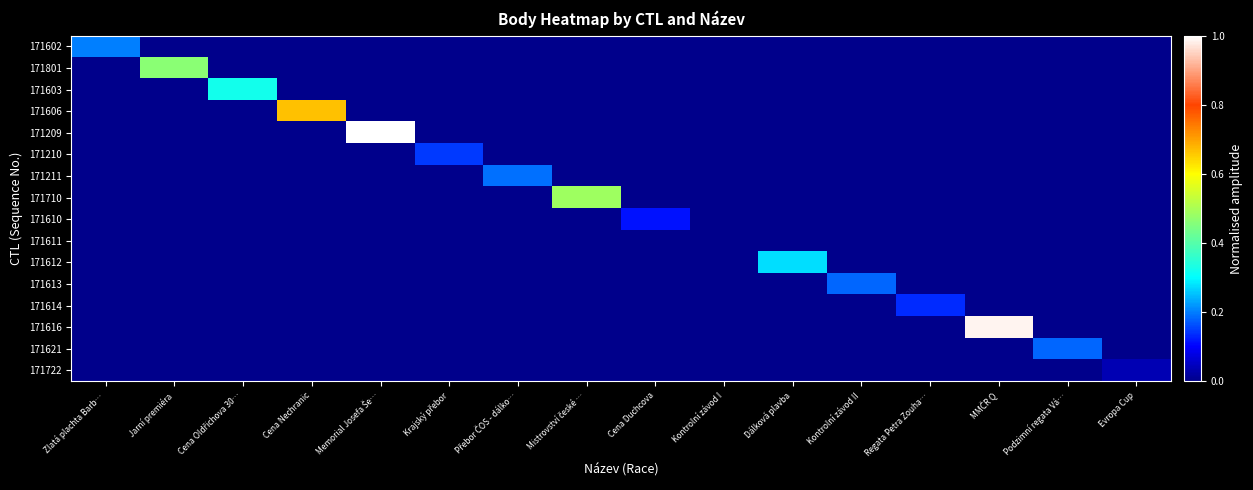

Reading left to right, what are all the values shown in this chart?

171602: Zlatá plachta Barb…=0.2	Jarní premiéra=0.0	Cena Oldřichova 30…=0.0	Cena Nechranic=0.0	Memorial Josefa Še…=0.0	Krajský přebor=0.0	Přebor ČOS - dálko…=0.0	Mistrovství české …=0.0	Cena Duchcova=0.0	Kontrolní závod I=0.0	Dálková plavba=0.0	Kontrolní závod II=0.0	Regata Petra Zouha…=0.0	MMČR Q=0.0	Podzimní regata Vá…=0.0	Evropa Cup=0.0
171801: Zlatá plachta Barb…=0.0	Jarní premiéra=0.5	Cena Oldřichova 30…=0.0	Cena Nechranic=0.0	Memorial Josefa Še…=0.0	Krajský přebor=0.0	Přebor ČOS - dálko…=0.0	Mistrovství české …=0.0	Cena Duchcova=0.0	Kontrolní závod I=0.0	Dálková plavba=0.0	Kontrolní závod II=0.0	Regata Petra Zouha…=0.0	MMČR Q=0.0	Podzimní regata Vá…=0.0	Evropa Cup=0.0
171603: Zlatá plachta Barb…=0.0	Jarní premiéra=0.0	Cena Oldřichova 30…=0.3	Cena Nechranic=0.0	Memorial Josefa Še…=0.0	Krajský přebor=0.0	Přebor ČOS - dálko…=0.0	Mistrovství české …=0.0	Cena Duchcova=0.0	Kontrolní závod I=0.0	Dálková plavba=0.0	Kontrolní závod II=0.0	Regata Petra Zouha…=0.0	MMČR Q=0.0	Podzimní regata Vá…=0.0	Evropa Cup=0.0
171606: Zlatá plachta Barb…=0.0	Jarní premiéra=0.0	Cena Oldřichova 30…=0.0	Cena Nechranic=0.7	Memorial Josefa Še…=0.0	Krajský přebor=0.0	Přebor ČOS - dálko…=0.0	Mistrovství české …=0.0	Cena Duchcova=0.0	Kontrolní závod I=0.0	Dálková plavba=0.0	Kontrolní závod II=0.0	Regata Petra Zouha…=0.0	MMČR Q=0.0	Podzimní regata Vá…=0.0	Evropa Cup=0.0
171209: Zlatá plachta Barb…=0.0	Jarní premiéra=0.0	Cena Oldřichova 30…=0.0	Cena Nechranic=0.0	Memorial Josefa Še…=1.0	Krajský přebor=0.0	Přebor ČOS - dálko…=0.0	Mistrovství české …=0.0	Cena Duchcova=0.0	Kontrolní závod I=0.0	Dálková plavba=0.0	Kontrolní závod II=0.0	Regata Petra Zouha…=0.0	MMČR Q=0.0	Podzimní regata Vá…=0.0	Evropa Cup=0.0
171210: Zlatá plachta Barb…=0.0	Jarní premiéra=0.0	Cena Oldřichova 30…=0.0	Cena Nechranic=0.0	Memorial Josefa Še…=0.0	Krajský přebor=0.1	Přebor ČOS - dálko…=0.0	Mistrovství české …=0.0	Cena Duchcova=0.0	Kontrolní závod I=0.0	Dálková plavba=0.0	Kontrolní závod II=0.0	Regata Petra Zouha…=0.0	MMČR Q=0.0	Podzimní regata Vá…=0.0	Evropa Cup=0.0
171211: Zlatá plachta Barb…=0.0	Jarní premiéra=0.0	Cena Oldřichova 30…=0.0	Cena Nechranic=0.0	Memorial Josefa Še…=0.0	Krajský přebor=0.0	Přebor ČOS - dálko…=0.2	Mistrovství české …=0.0	Cena Duchcova=0.0	Kontrolní závod I=0.0	Dálková plavba=0.0	Kontrolní závod II=0.0	Regata Petra Zouha…=0.0	MMČR Q=0.0	Podzimní regata Vá…=0.0	Evropa Cup=0.0
171710: Zlatá plachta Barb…=0.0	Jarní premiéra=0.0	Cena Oldřichova 30…=0.0	Cena Nechranic=0.0	Memorial Josefa Še…=0.0	Krajský přebor=0.0	Přebor ČOS - dálko…=0.0	Mistrovství české …=0.5	Cena Duchcova=0.0	Kontrolní závod I=0.0	Dálková plavba=0.0	Kontrolní závod II=0.0	Regata Petra Zouha…=0.0	MMČR Q=0.0	Podzimní regata Vá…=0.0	Evropa Cup=0.0
171610: Zlatá plachta Barb…=0.0	Jarní premiéra=0.0	Cena Oldřichova 30…=0.0	Cena Nechranic=0.0	Memorial Josefa Še…=0.0	Krajský přebor=0.0	Přebor ČOS - dálko…=0.0	Mistrovství české …=0.0	Cena Duchcova=0.1	Kontrolní závod I=0.0	Dálková plavba=0.0	Kontrolní závod II=0.0	Regata Petra Zouha…=0.0	MMČR Q=0.0	Podzimní regata Vá…=0.0	Evropa Cup=0.0
171611: Zlatá plachta Barb…=0.0	Jarní premiéra=0.0	Cena Oldřichova 30…=0.0	Cena Nechranic=0.0	Memorial Josefa Še…=0.0	Krajský přebor=0.0	Přebor ČOS - dálko…=0.0	Mistrovství české …=0.0	Cena Duchcova=0.0	Kontrolní závod I=0.0	Dálková plavba=0.0	Kontrolní závod II=0.0	Regata Petra Zouha…=0.0	MMČR Q=0.0	Podzimní regata Vá…=0.0	Evropa Cup=0.0
171612: Zlatá plachta Barb…=0.0	Jarní premiéra=0.0	Cena Oldřichova 30…=0.0	Cena Nechranic=0.0	Memorial Josefa Še…=0.0	Krajský přebor=0.0	Přebor ČOS - dálko…=0.0	Mistrovství české …=0.0	Cena Duchcova=0.0	Kontrolní závod I=0.0	Dálková plavba=0.3	Kontrolní závod II=0.0	Regata Petra Zouha…=0.0	MMČR Q=0.0	Podzimní regata Vá…=0.0	Evropa Cup=0.0
171613: Zlatá plachta Barb…=0.0	Jarní premiéra=0.0	Cena Oldřichova 30…=0.0	Cena Nechranic=0.0	Memorial Josefa Še…=0.0	Krajský přebor=0.0	Přebor ČOS - dálko…=0.0	Mistrovství české …=0.0	Cena Duchcova=0.0	Kontrolní závod I=0.0	Dálková plavba=0.0	Kontrolní závod II=0.2	Regata Petra Zouha…=0.0	MMČR Q=0.0	Podzimní regata Vá…=0.0	Evropa Cup=0.0
171614: Zlatá plachta Barb…=0.0	Jarní premiéra=0.0	Cena Oldřichova 30…=0.0	Cena Nechranic=0.0	Memorial Josefa Še…=0.0	Krajský přebor=0.0	Přebor ČOS - dálko…=0.0	Mistrovství české …=0.0	Cena Duchcova=0.0	Kontrolní závod I=0.0	Dálková plavba=0.0	Kontrolní závod II=0.0	Regata Petra Zouha…=0.1	MMČR Q=0.0	Podzimní regata Vá…=0.0	Evropa Cup=0.0
171616: Zlatá plachta Barb…=0.0	Jarní premiéra=0.0	Cena Oldřichova 30…=0.0	Cena Nechranic=0.0	Memorial Josefa Še…=0.0	Krajský přebor=0.0	Přebor ČOS - dálko…=0.0	Mistrovství české …=0.0	Cena Duchcova=0.0	Kontrolní závod I=0.0	Dálková plavba=0.0	Kontrolní závod II=0.0	Regata Petra Zouha…=0.0	MMČR Q=1.0	Podzimní regata Vá…=0.0	Evropa Cup=0.0
171621: Zlatá plachta Barb…=0.0	Jarní premiéra=0.0	Cena Oldřichova 30…=0.0	Cena Nechranic=0.0	Memorial Josefa Še…=0.0	Krajský přebor=0.0	Přebor ČOS - dálko…=0.0	Mistrovství české …=0.0	Cena Duchcova=0.0	Kontrolní závod I=0.0	Dálková plavba=0.0	Kontrolní závod II=0.0	Regata Petra Zouha…=0.0	MMČR Q=0.0	Podzimní regata Vá…=0.2	Evropa Cup=0.0
171722: Zlatá plachta Barb…=0.0	Jarní premiéra=0.0	Cena Oldřichova 30…=0.0	Cena Nechranic=0.0	Memorial Josefa Še…=0.0	Krajský přebor=0.0	Přebor ČOS - dálko…=0.0	Mistrovství české …=0.0	Cena Duchcova=0.0	Kontrolní závod I=0.0	Dálková plavba=0.0	Kontrolní závod II=0.0	Regata Petra Zouha…=0.0	MMČR Q=0.0	Podzimní regata Vá…=0.0	Evropa Cup=0.0